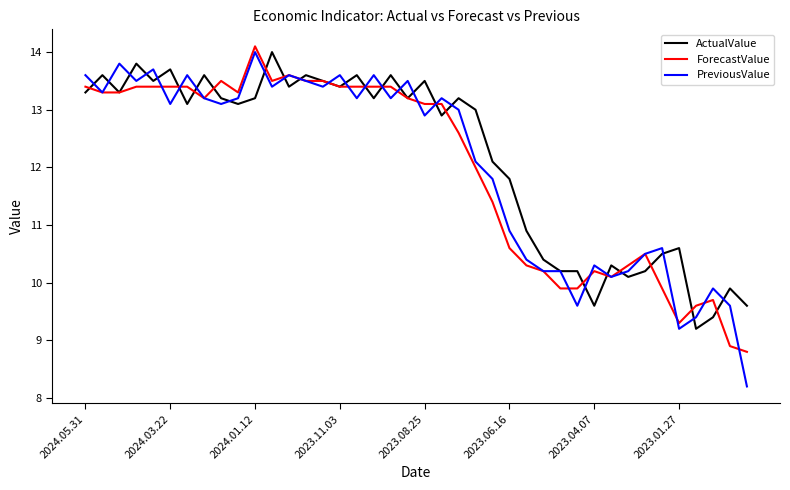

What is the maximum value for PreviousValue?

14.0